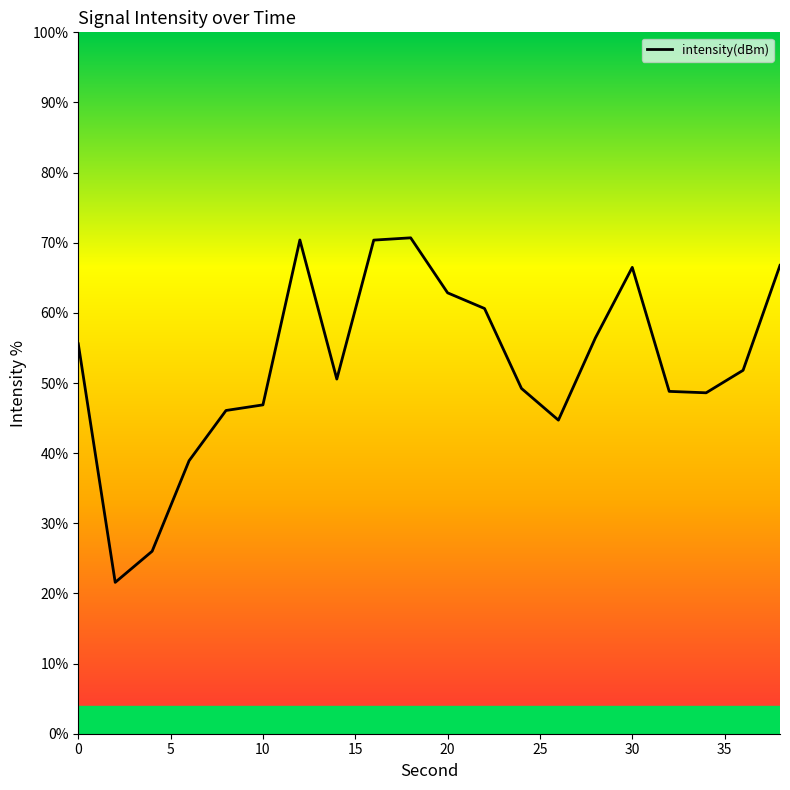

What is the greatest value displayed?

70.7